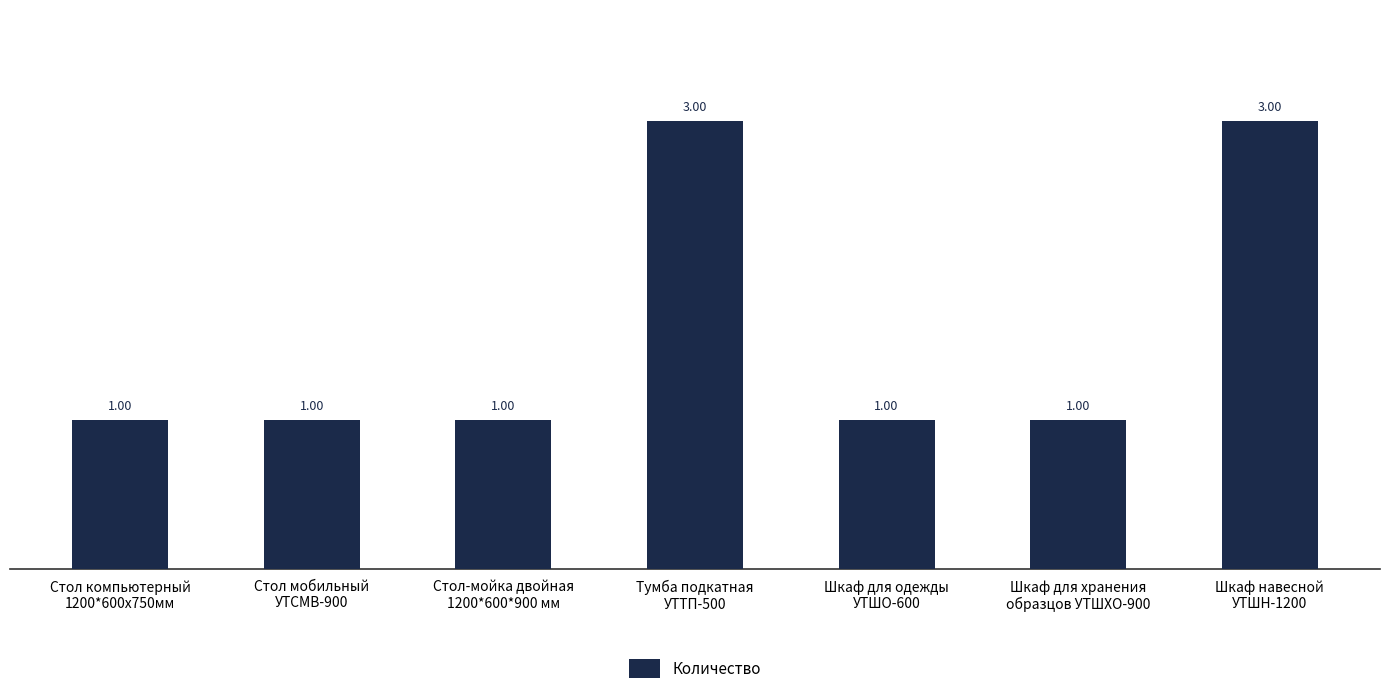

Reading left to right, what are all the values shown in this chart?

1	1	1	3	1	1	3